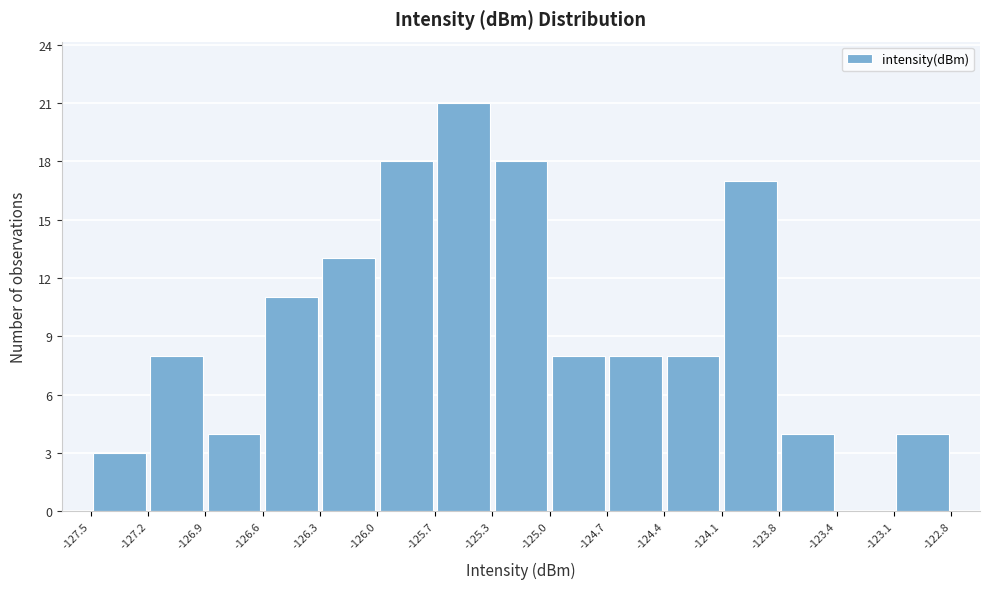

Reading left to right, list every bar in this chart as the range it spans on the x-axis followed by its height. The values are not printed on the chart, so give them approximately, as read against the axis.

-127.5 to -127.2: 3
-127.2 to -126.9: 8
-126.9 to -126.6: 4
-126.6 to -126.3: 11
-126.3 to -126.0: 13
-126.0 to -125.7: 18
-125.7 to -125.3: 21
-125.3 to -125.0: 18
-125.0 to -124.7: 8
-124.7 to -124.4: 8
-124.4 to -124.1: 8
-124.1 to -123.8: 17
-123.8 to -123.4: 4
-123.4 to -123.1: 0
-123.1 to -122.8: 4